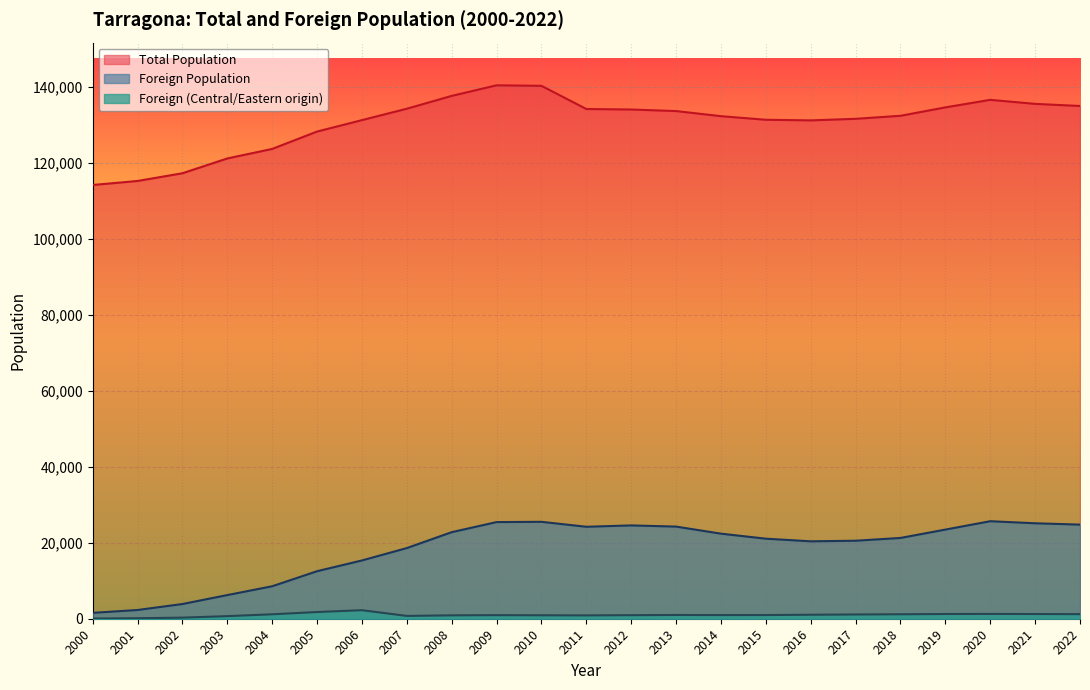

What is the approximate value of Foreign (Central/Eastern origin) at 2000, to the nearest 100?

100